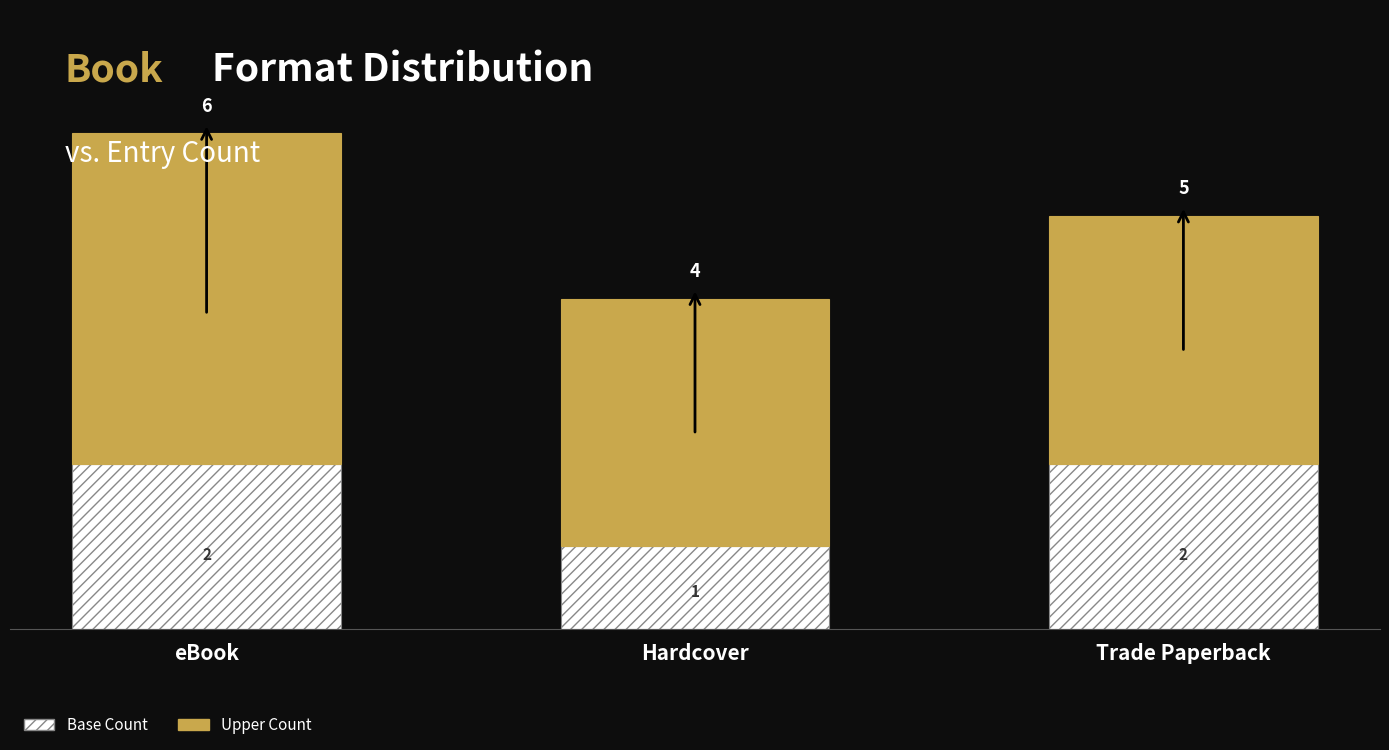

What is the total value across all series at Hardcover?

4